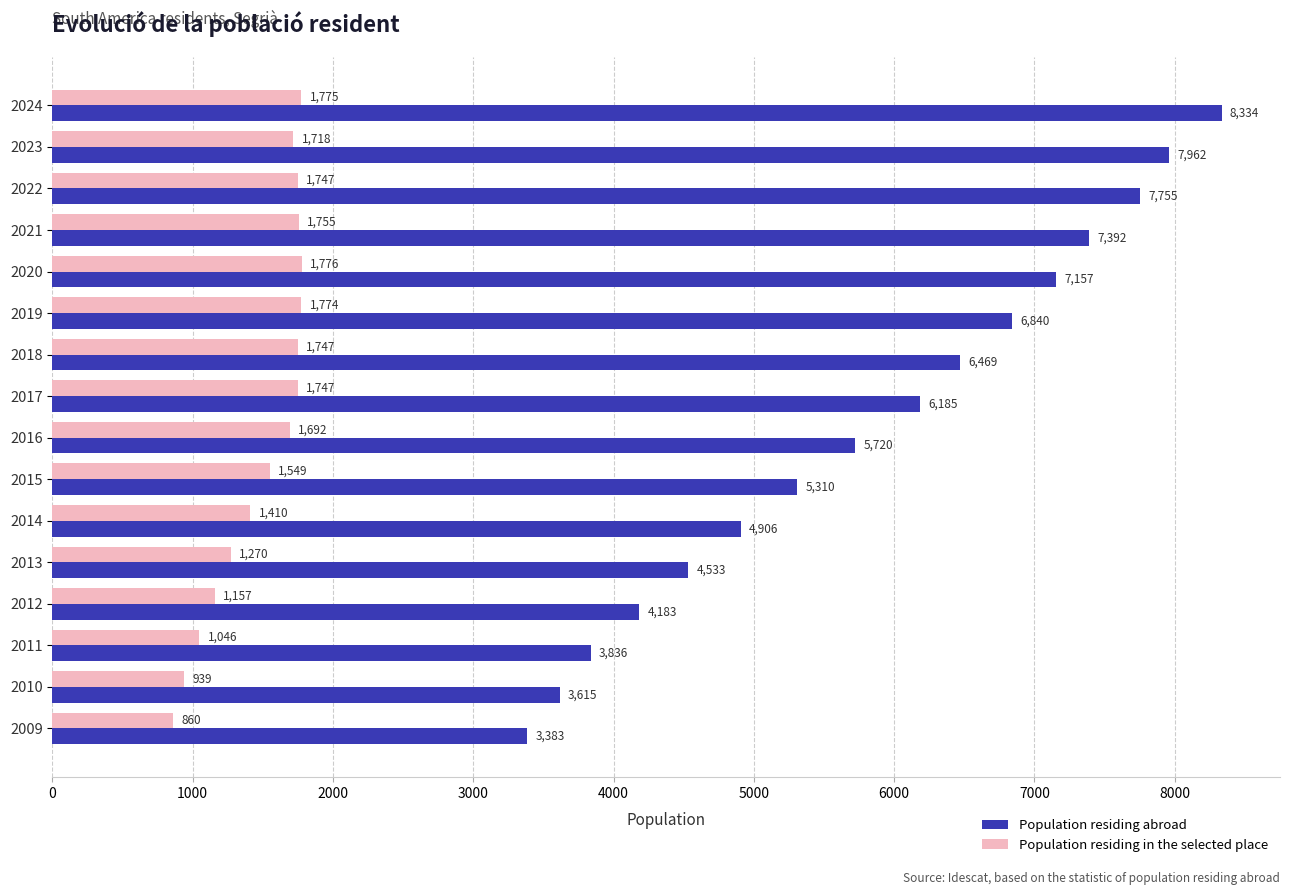

What is the approximate value of Population residing in the selected place at 2016, to the nearest 100?

1700